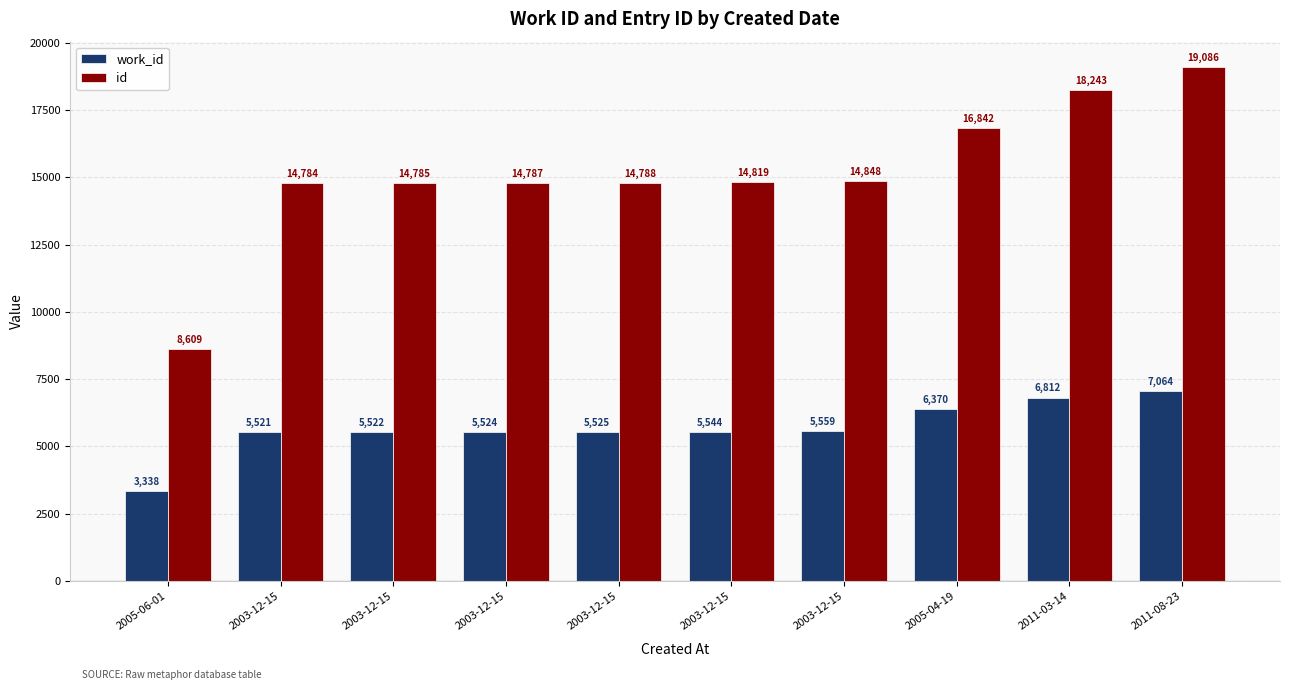

How many bars are there in each group?

2